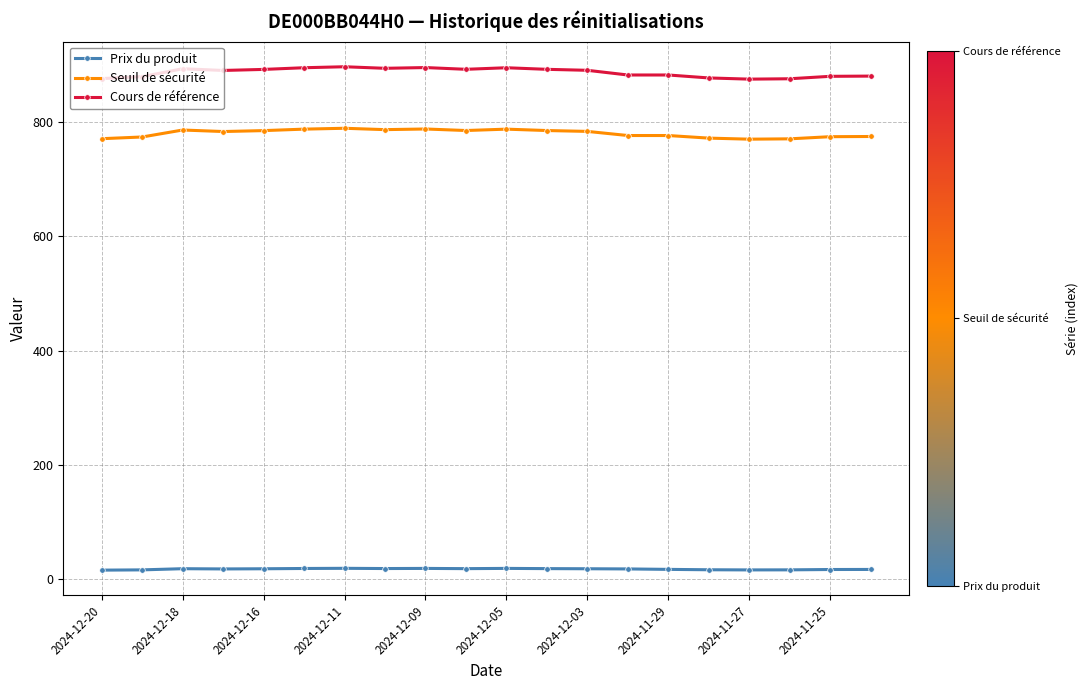

True or false: Cours de référence and Prix du produit cross at least once.

False